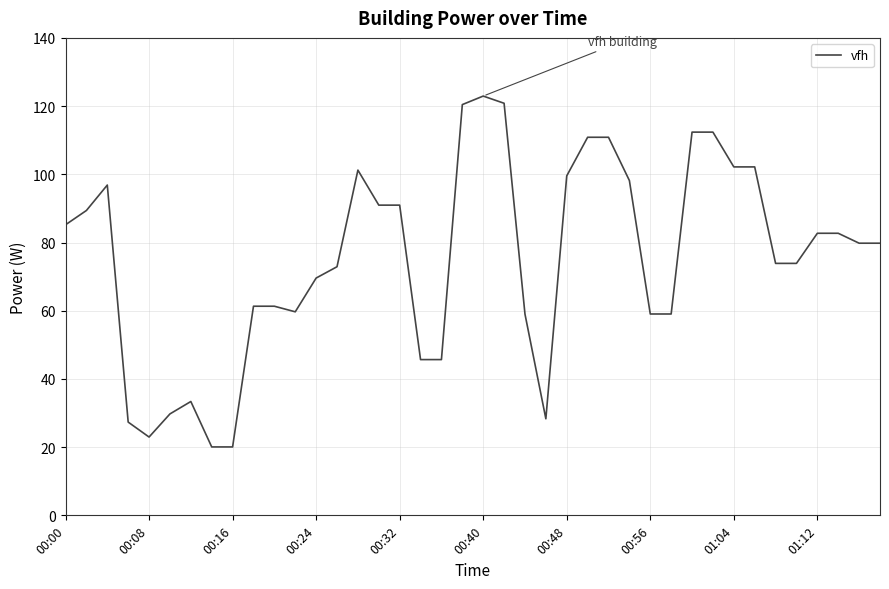

What is the difference between the maximum and minimum values?

102.9